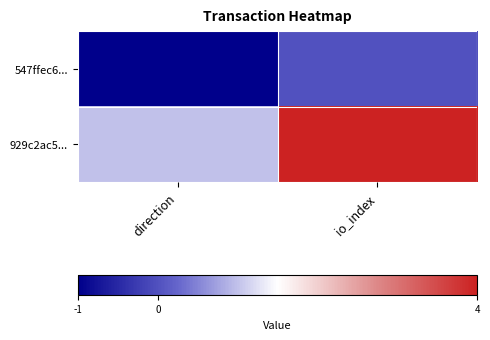

Reading left to right, what are all the values shown in this chart?

547ffec6...: direction=-1	io_index=0
929c2ac5...: direction=1	io_index=4